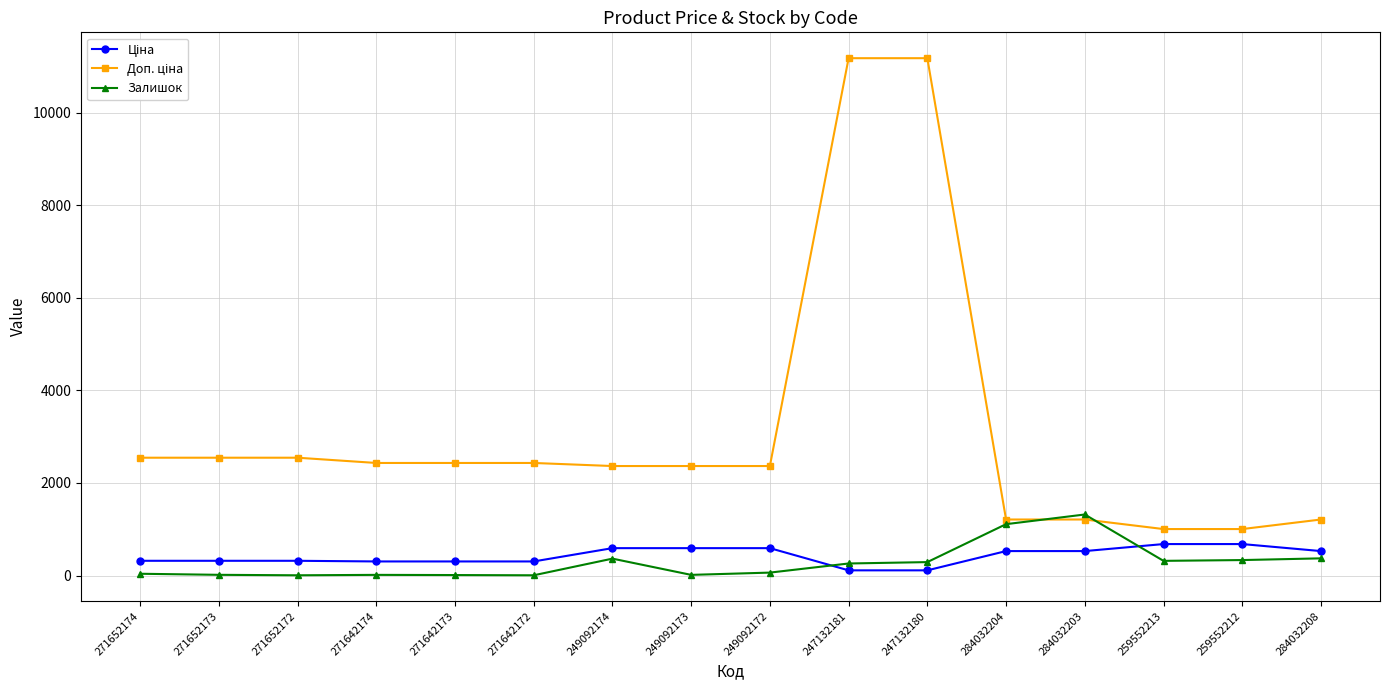

What is the value of the Залишок point at the 16th from the left?

371.0